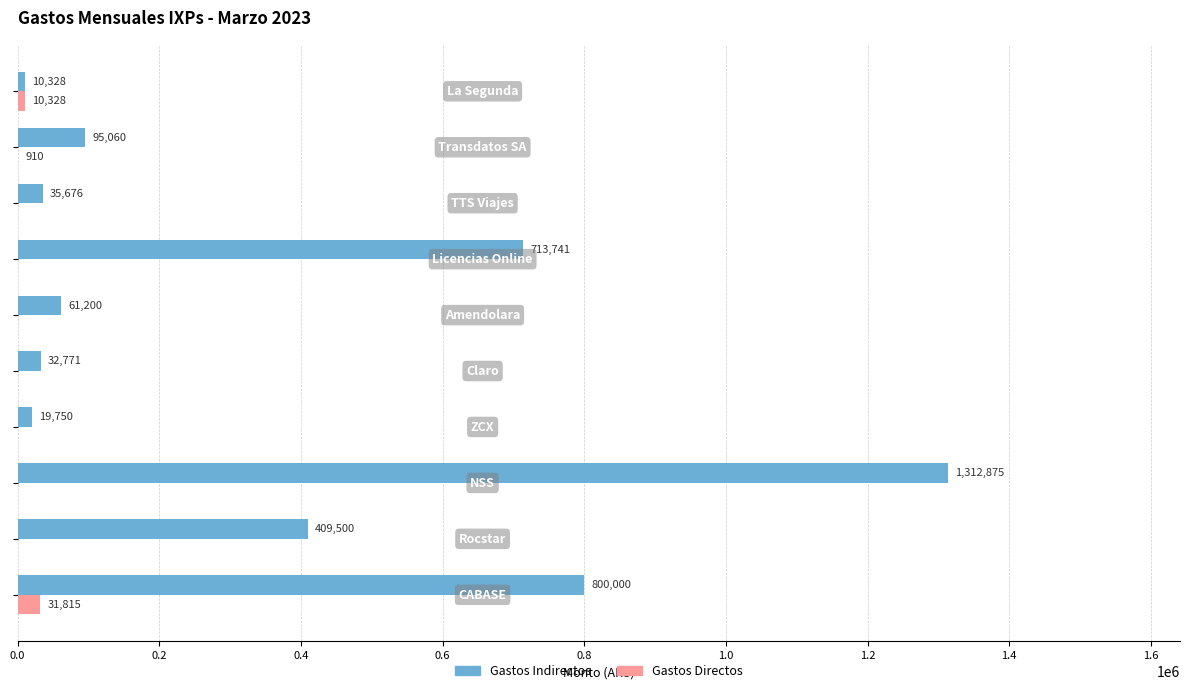

What is the sum of all Gastos Directos values?

43053